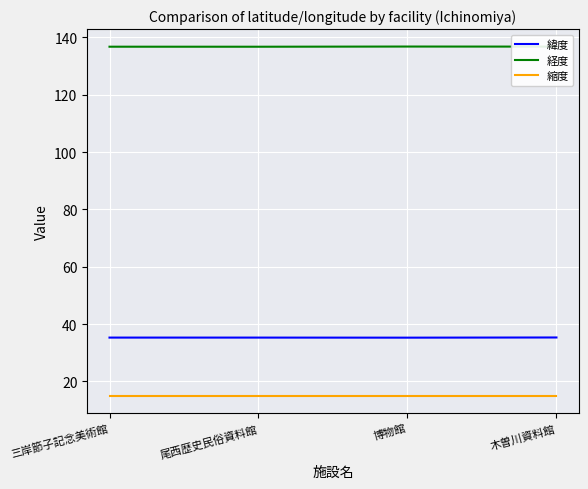

What is the minimum value for 経度?

136.7